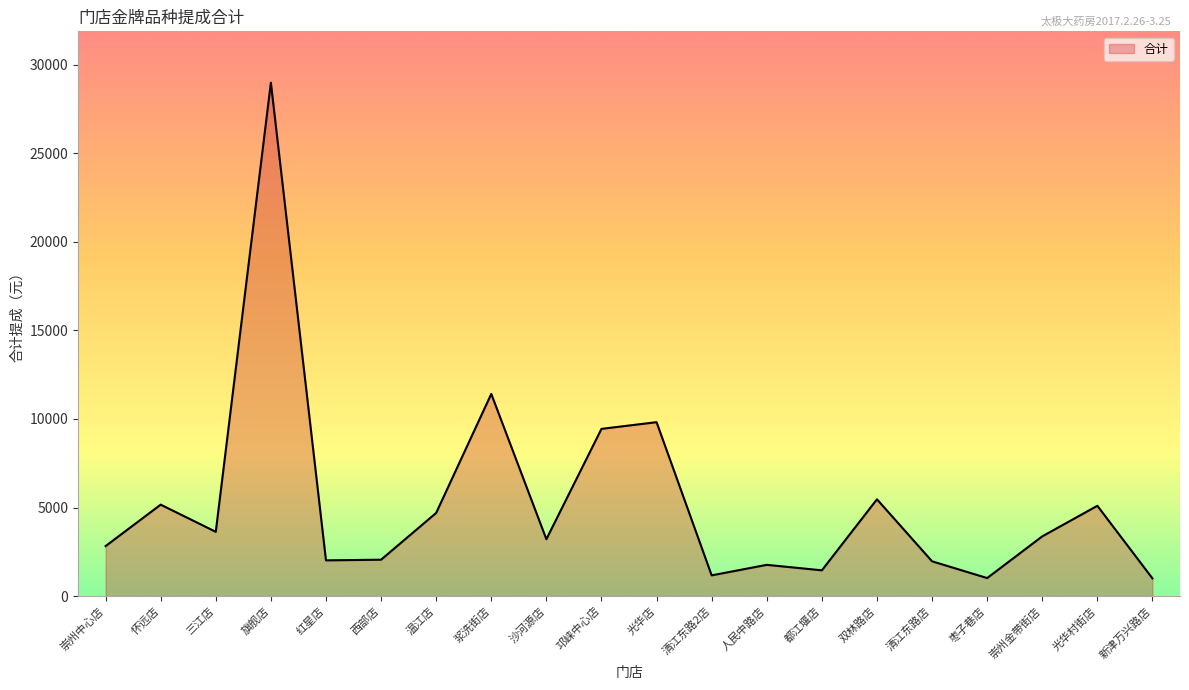

What value does the data have at 三江店?

3627.4